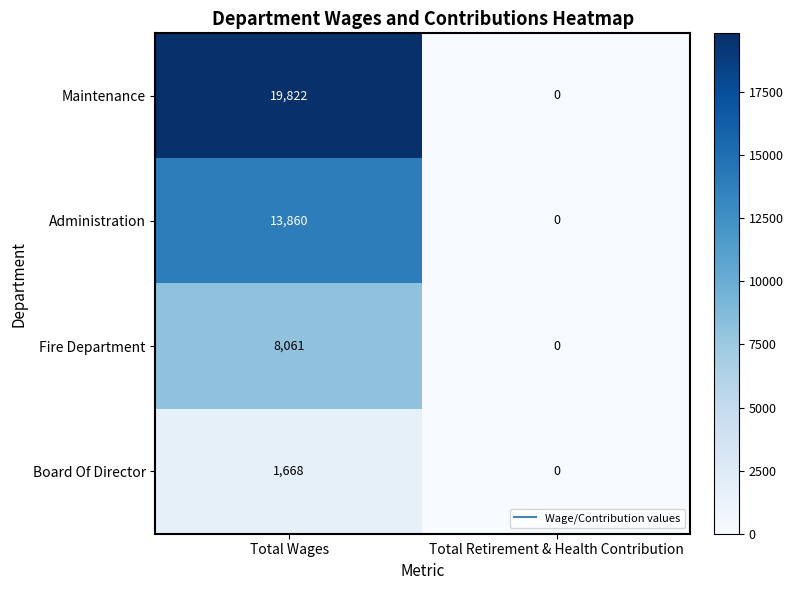

What is the difference between the maximum and minimum values in the Administration series?

13860